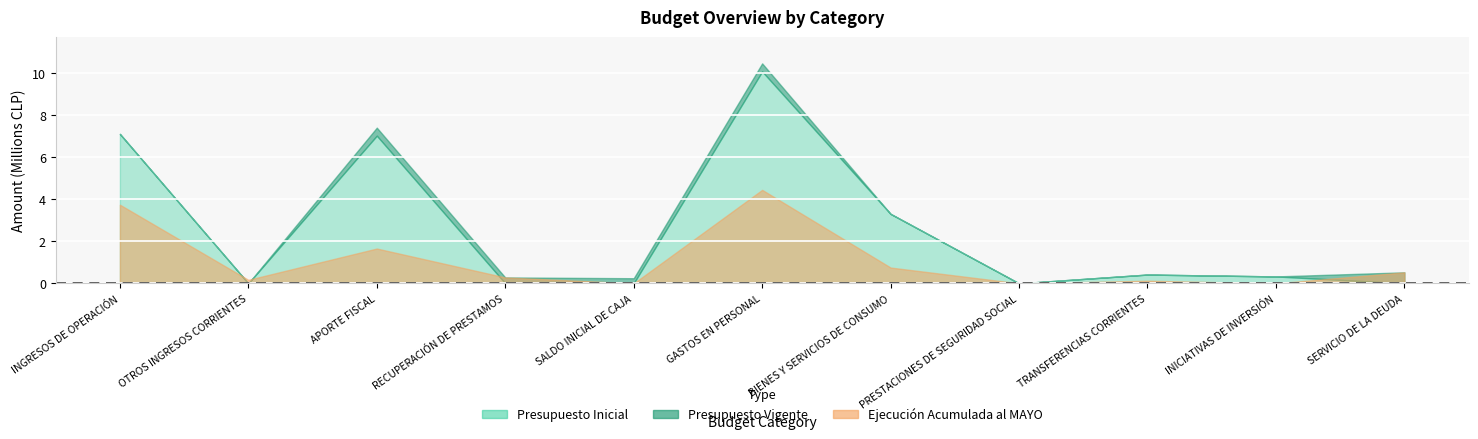

How many values in the Presupuesto Vigente series exceed 417777?

5